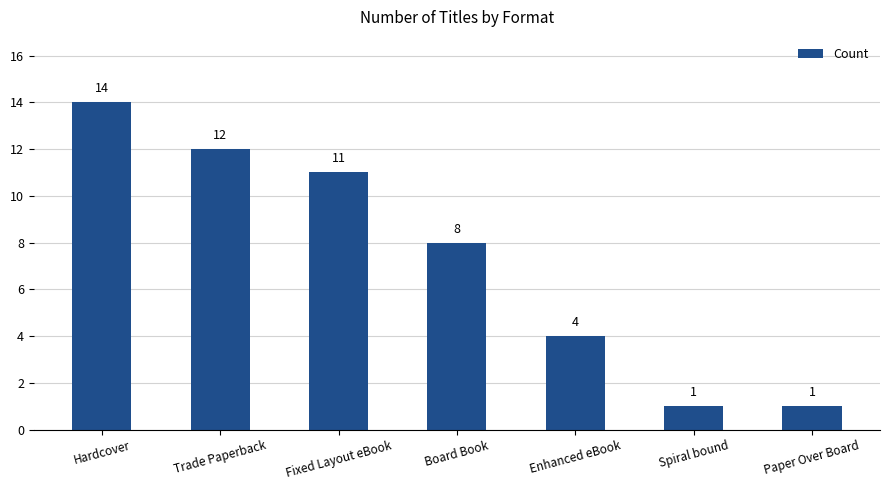

What is the difference between the maximum and minimum values?

13